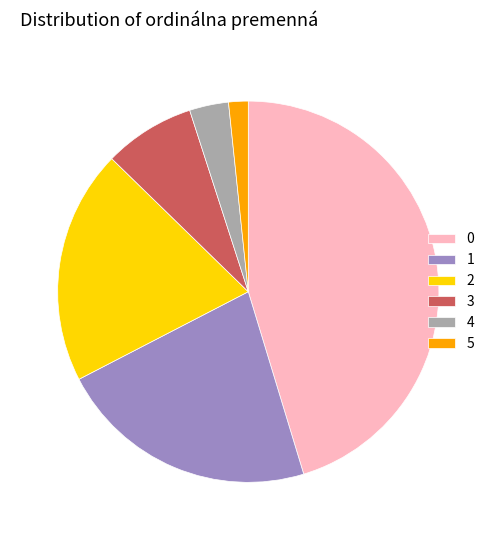

Which category has the smallest portion of the pie?

5